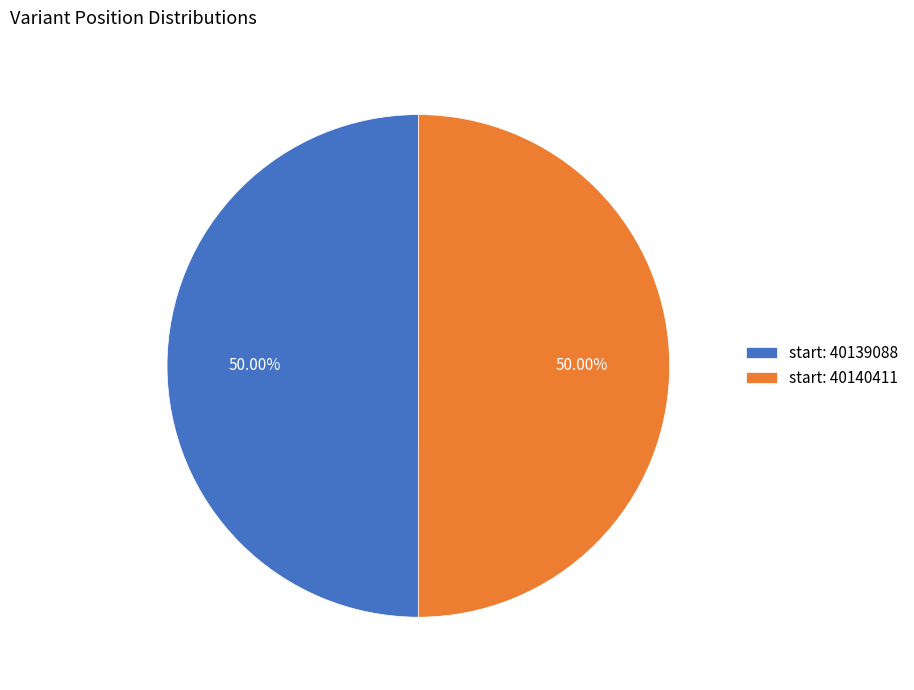

Is the sum of start: 40140411 and start: 40139088 greater than half?

Yes